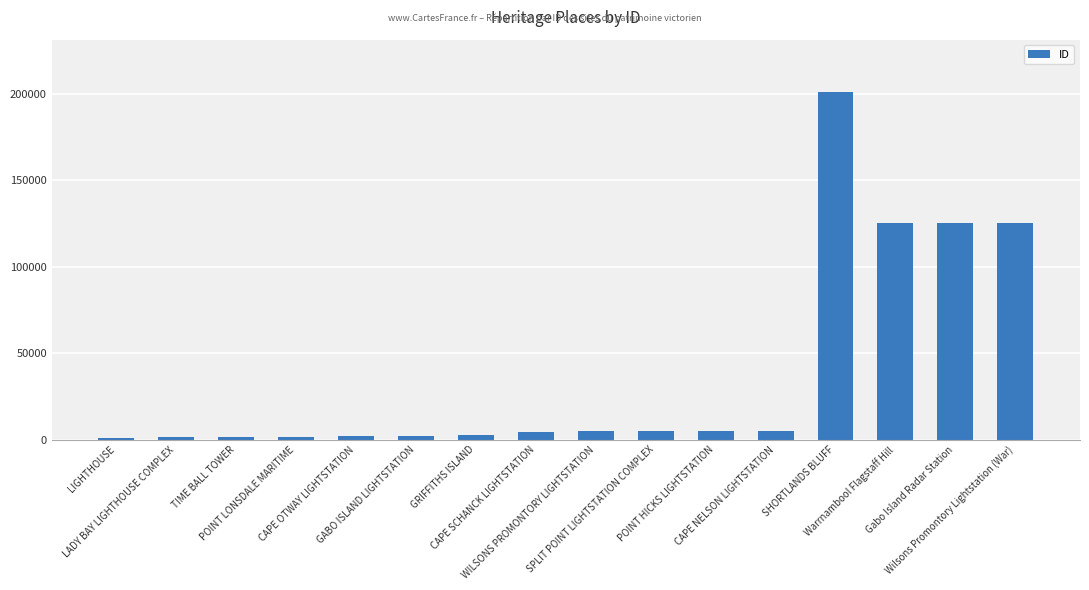

What is the minimum value shown in the chart?

694